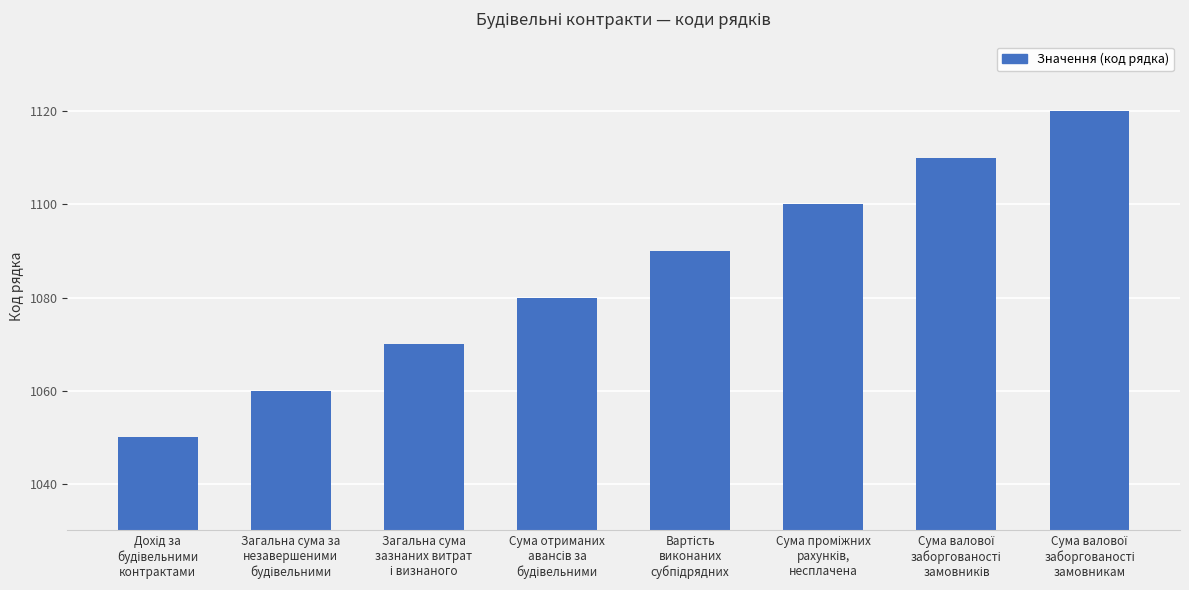

What is the value of the 5th bar from the left?

1090